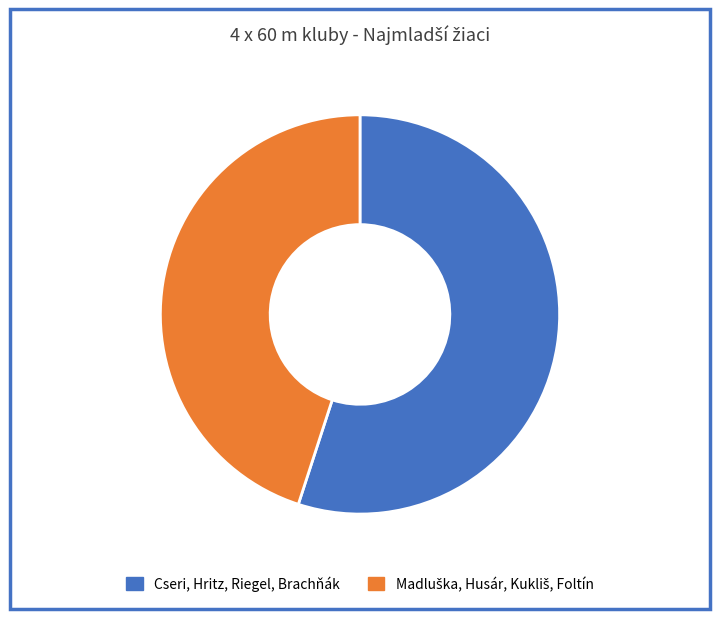

Which slice is the largest?

Cseri, Hritz, Riegel, Brachňák